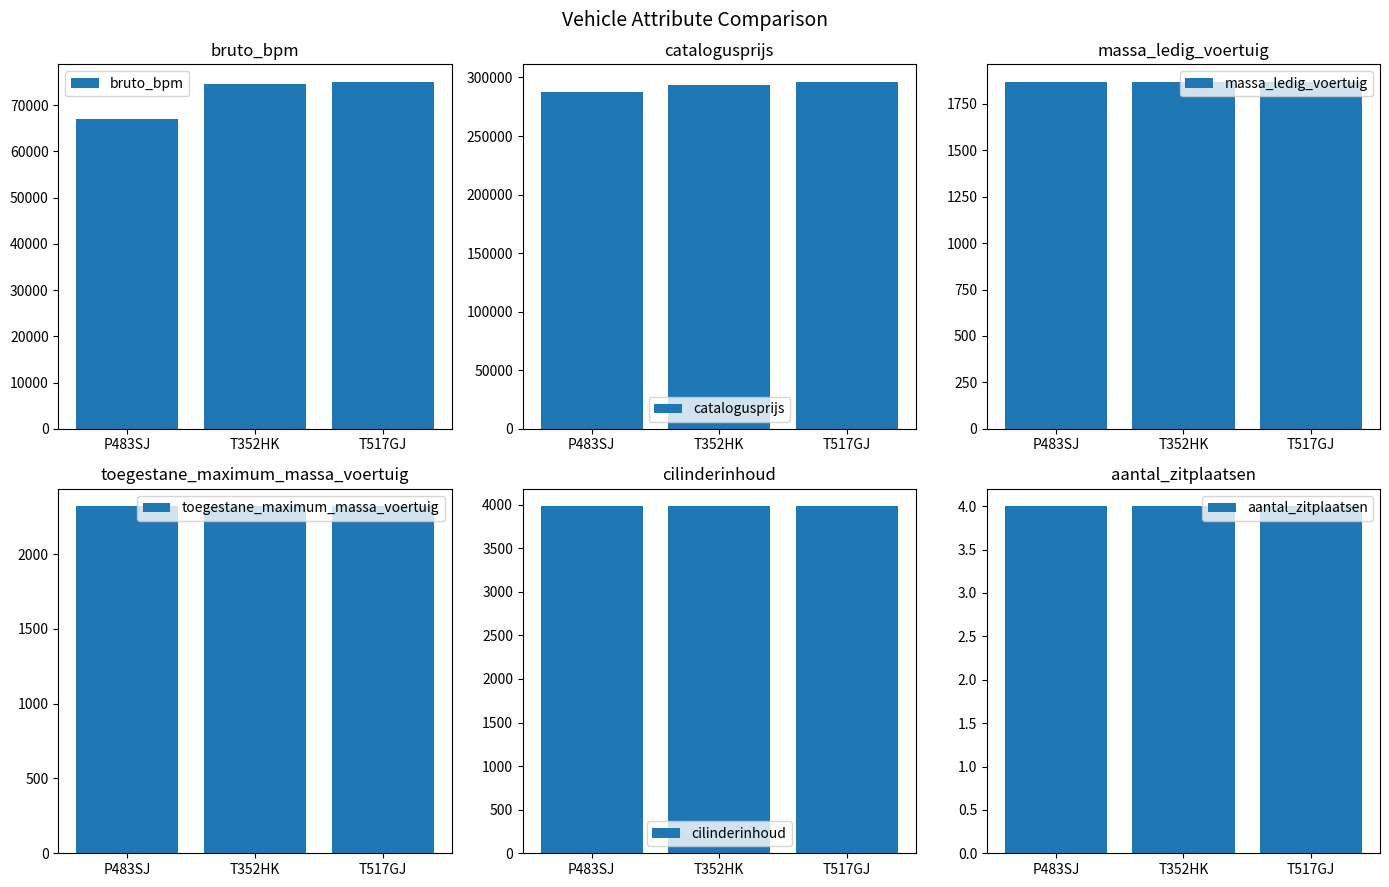

Rank the categories by massa_ledig_voertuig value from lowest to highest.

P483SJ, T352HK, T517GJ